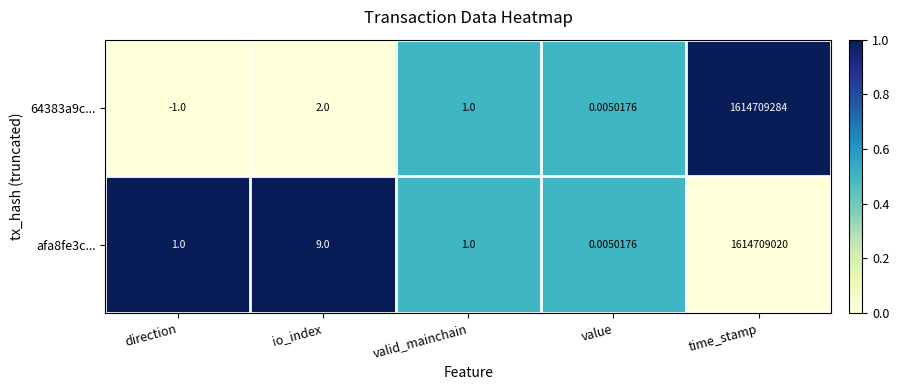

What is the spread (max minus min) of values at direction?

2.0